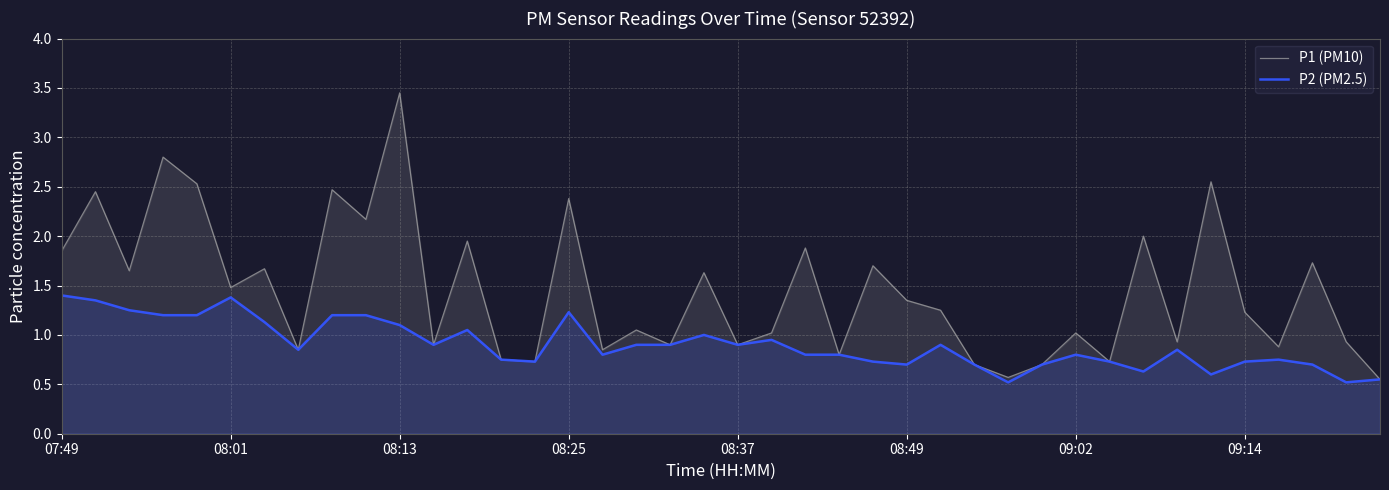

At which label does P1 (PM10) first exceed 1?

07:49